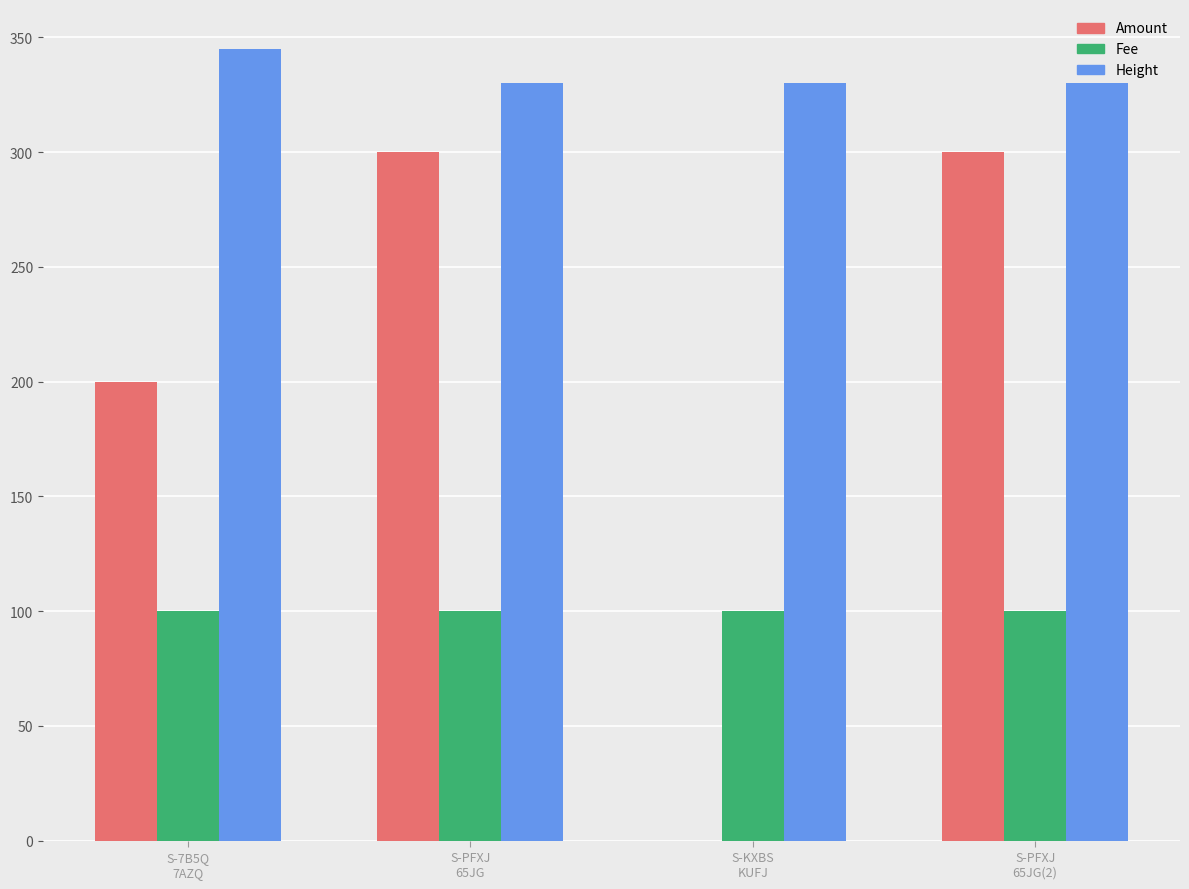

What is the spread (max minus min) of values at S-PFXJ
65JG(2)?

230.1